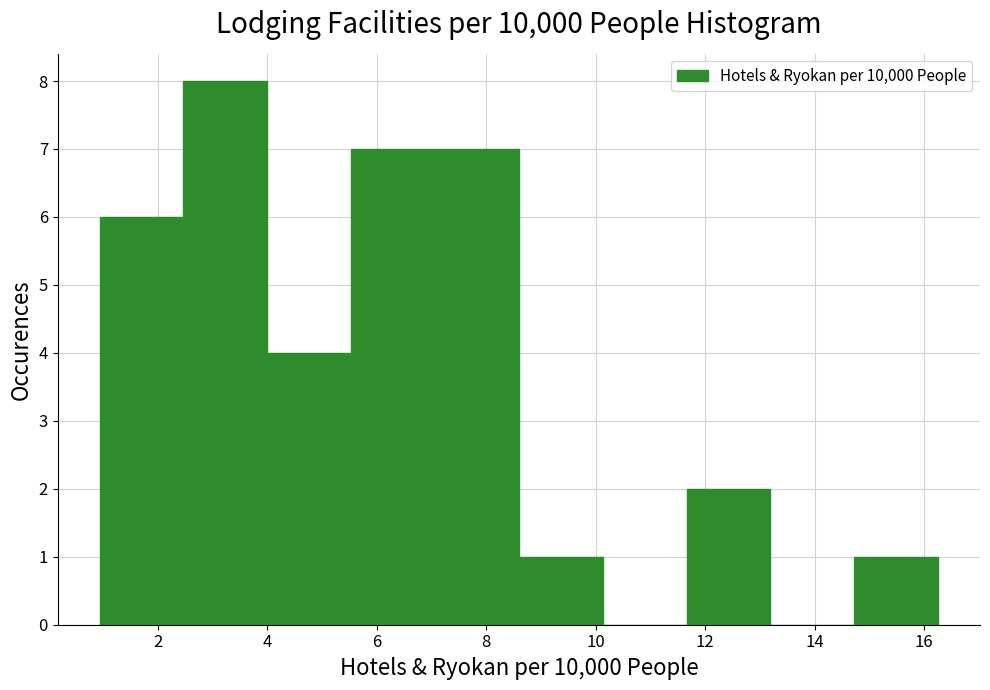

Reading left to right, transcribe this chart: for each bar, give the range it covers on the x-axis and its height. Neither the bar edges nor the heights are printed on the chart, so give them approximately, as read against the axes.

1.0 to 2.4: 6
2.4 to 4.0: 8
4.0 to 5.6: 4
5.6 to 7.0: 7
7.0 to 8.6: 7
8.6 to 10.2: 1
10.2 to 11.6: 0
11.6 to 13.2: 2
13.2 to 14.8: 0
14.8 to 16.2: 1